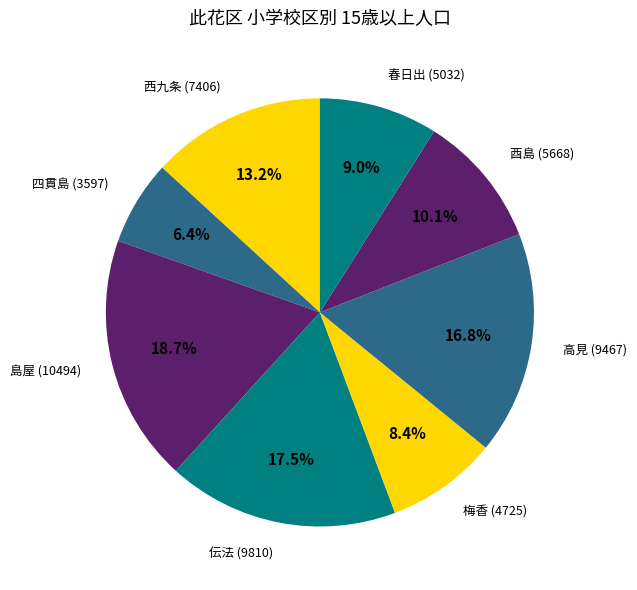

True or false: 西九条 accounts for 4% of the total.

False